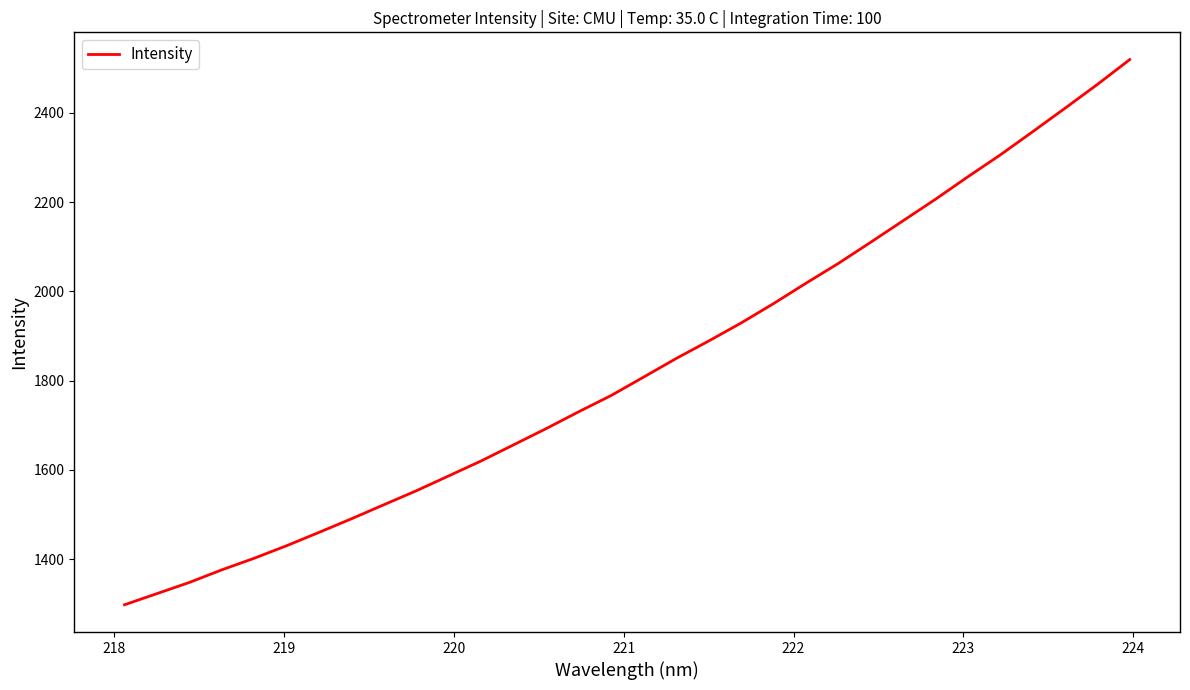

What is the minimum value shown in the chart?

1298.0